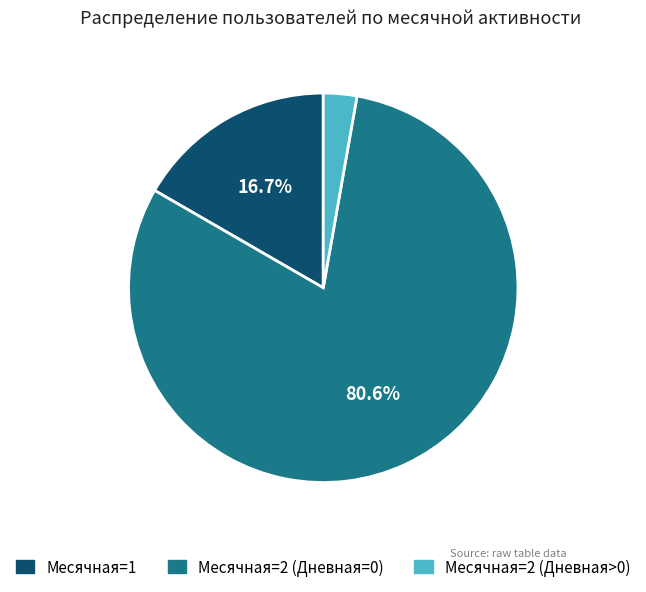

Is there any slice that represents more than half of the pie?

Yes